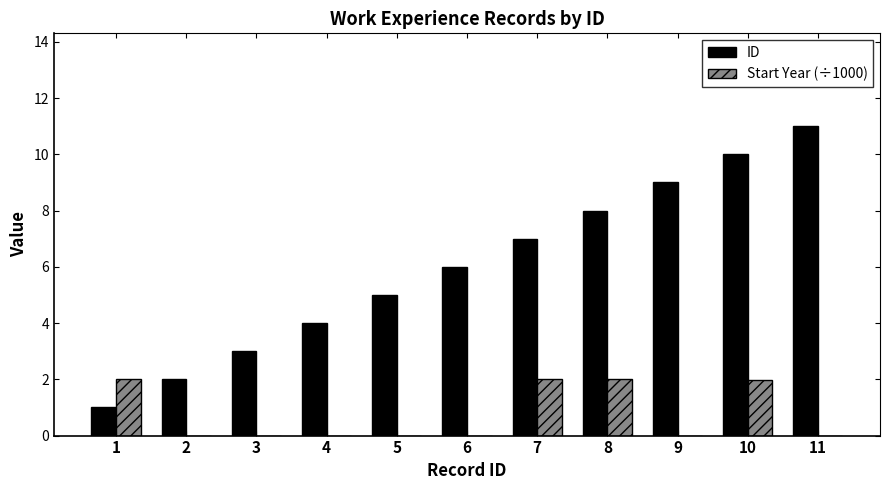

Is the value of ID at 7 greater than the value of Start Year (÷1000) at 10?

Yes